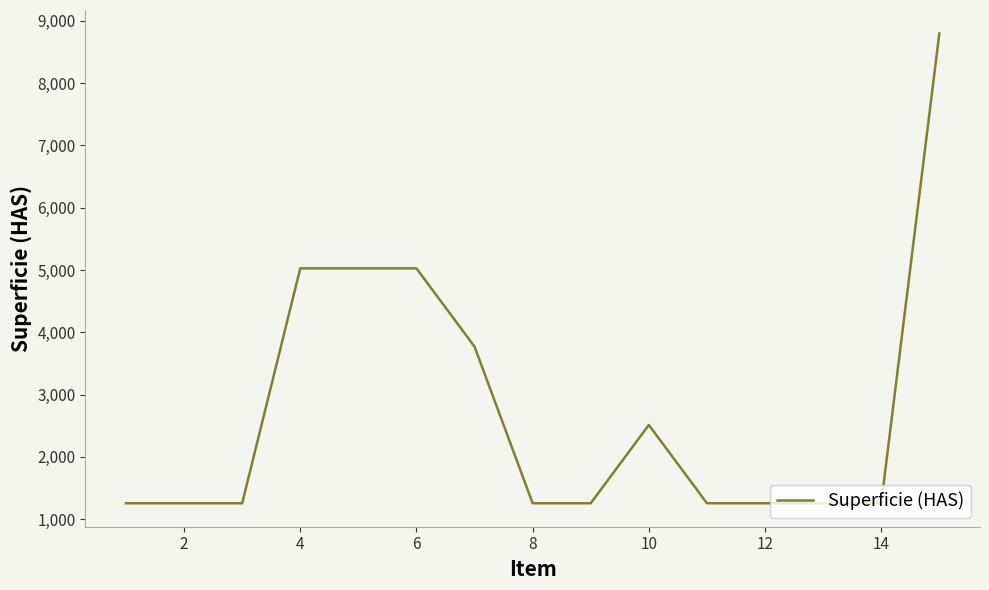

What is the difference between the maximum and minimum values?

7539.8